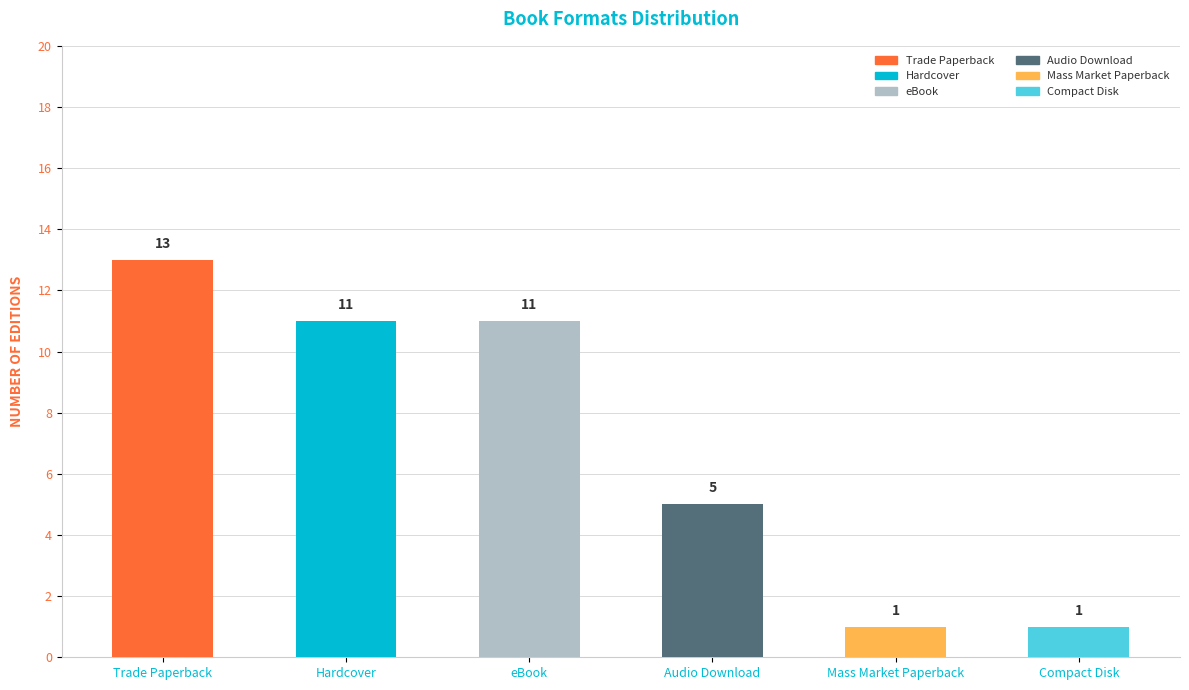

Which label corresponds to the largest value in the chart?

Trade Paperback